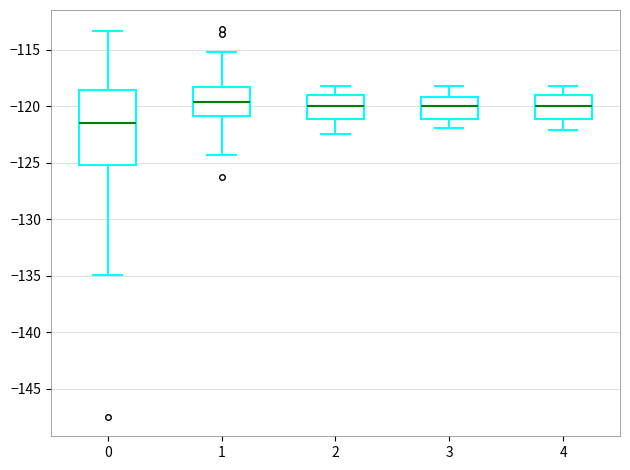

Which box has the lowest median line?

0